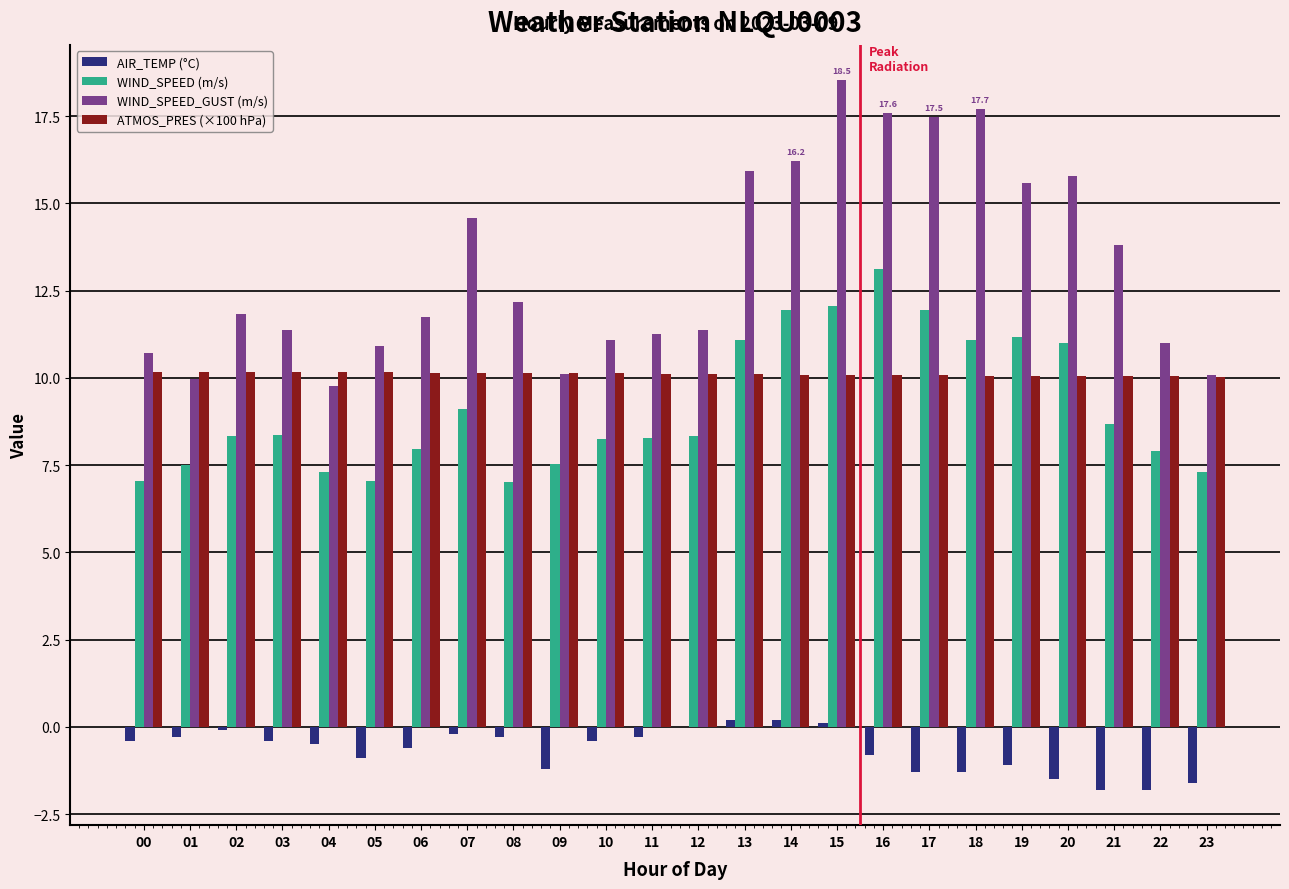

Which series changed the most between 07 and 13?

WIND_SPEED (m/s)